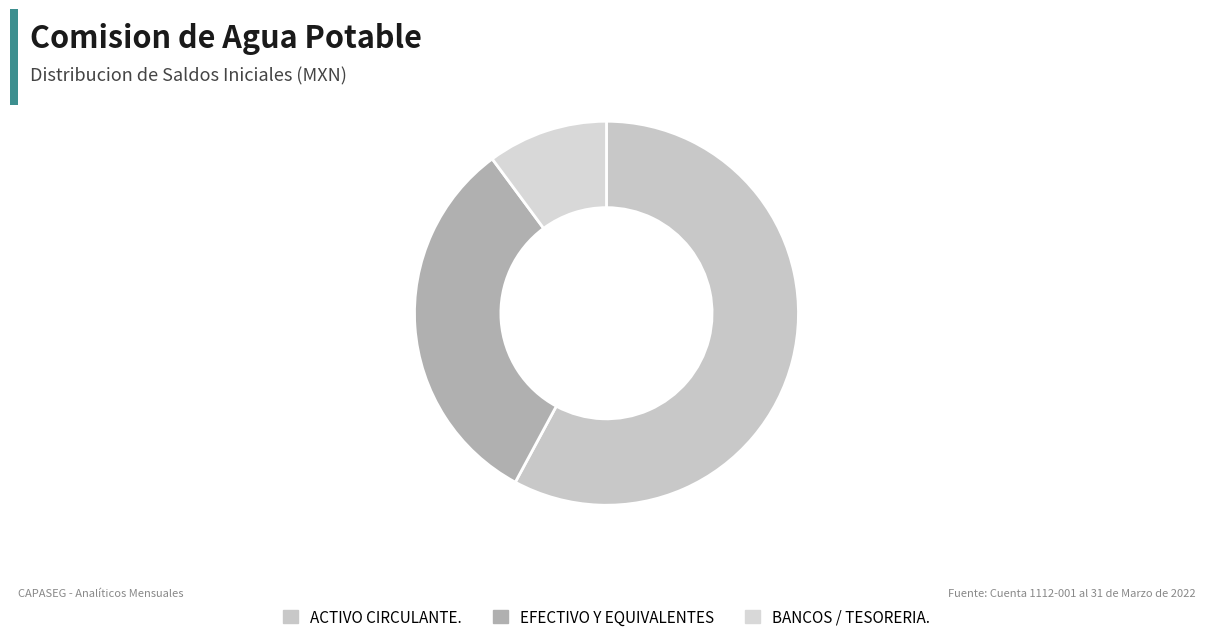

Which slice represents more than half of the pie?

ACTIVO CIRCULANTE.